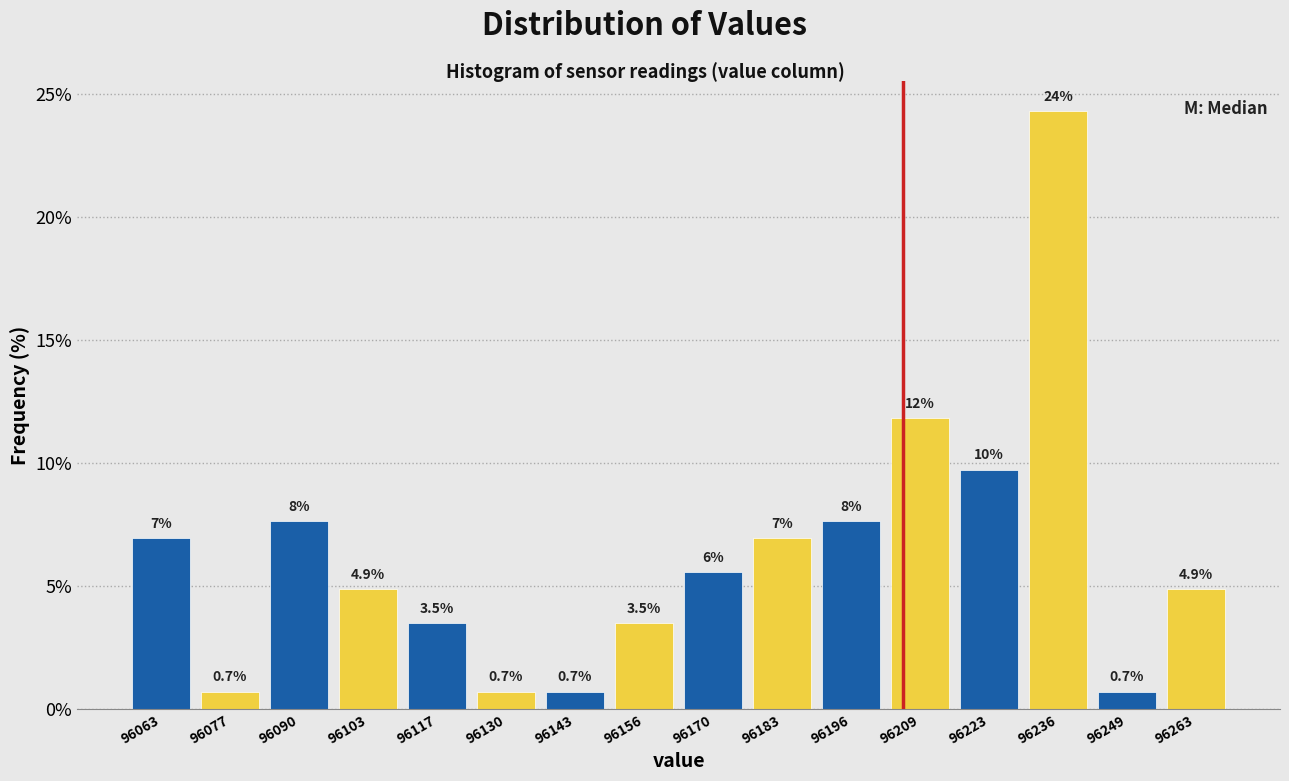

Which range on the x-axis has the tallest bar?

96230 to 96242